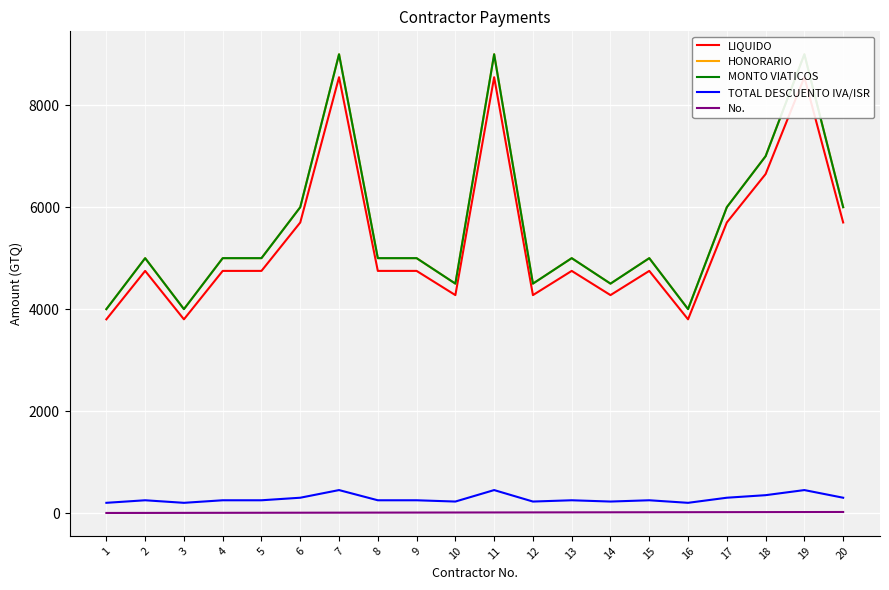

True or false: No. and MONTO VIATICOS cross at least once.

False